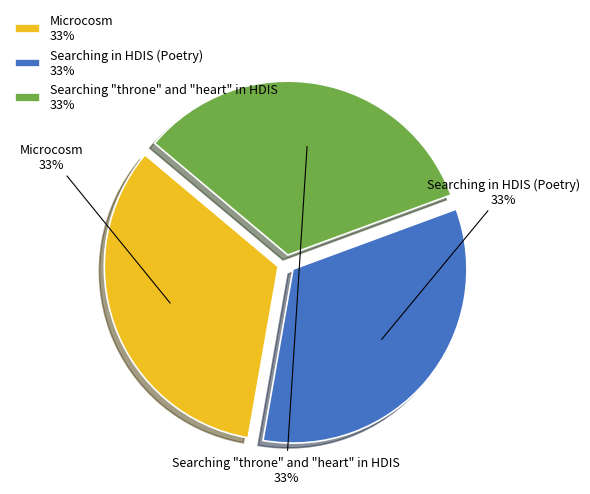

Count the number of slices in the pie.

3